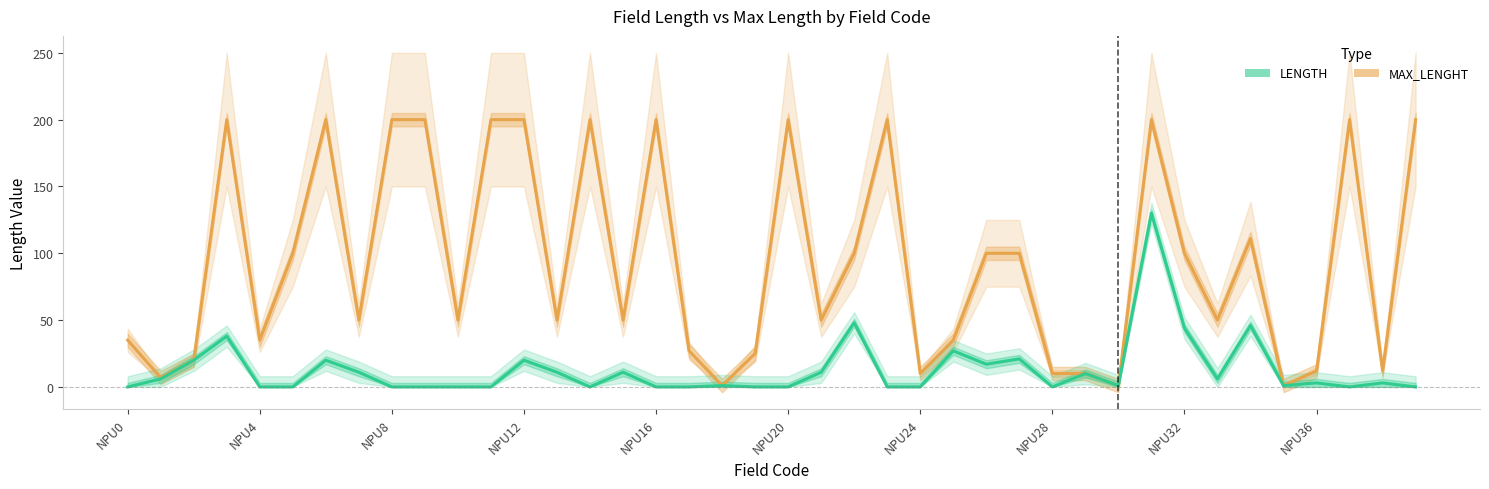

The LENGTH series shows 51 at 17. True or false?

False